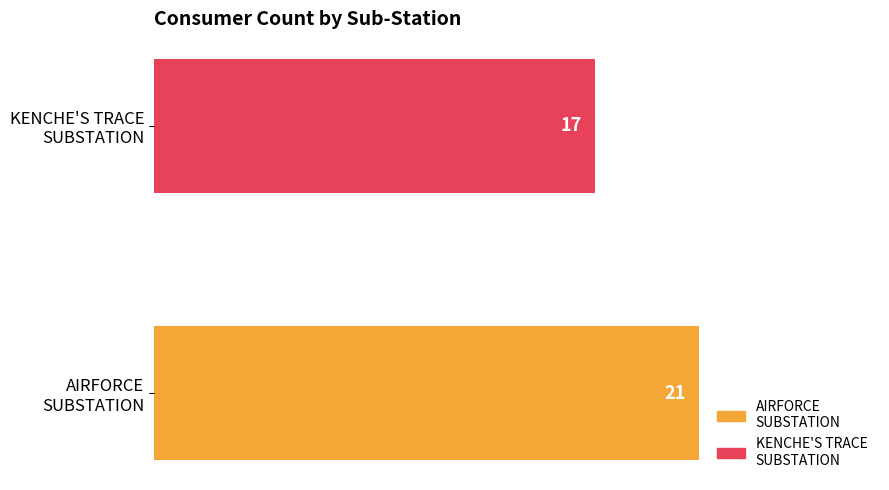

Rank the categories by value from highest to lowest.

AIRFORCE
SUBSTATION, KENCHE'S TRACE
SUBSTATION